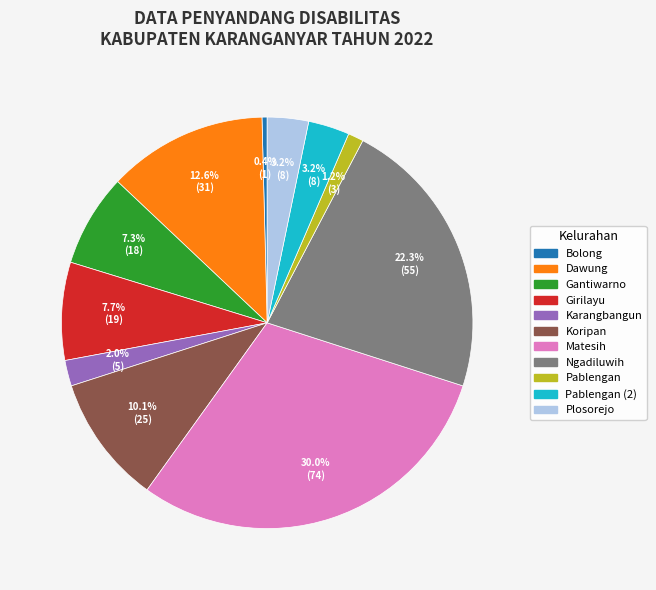

Is there any slice that represents more than half of the pie?

No